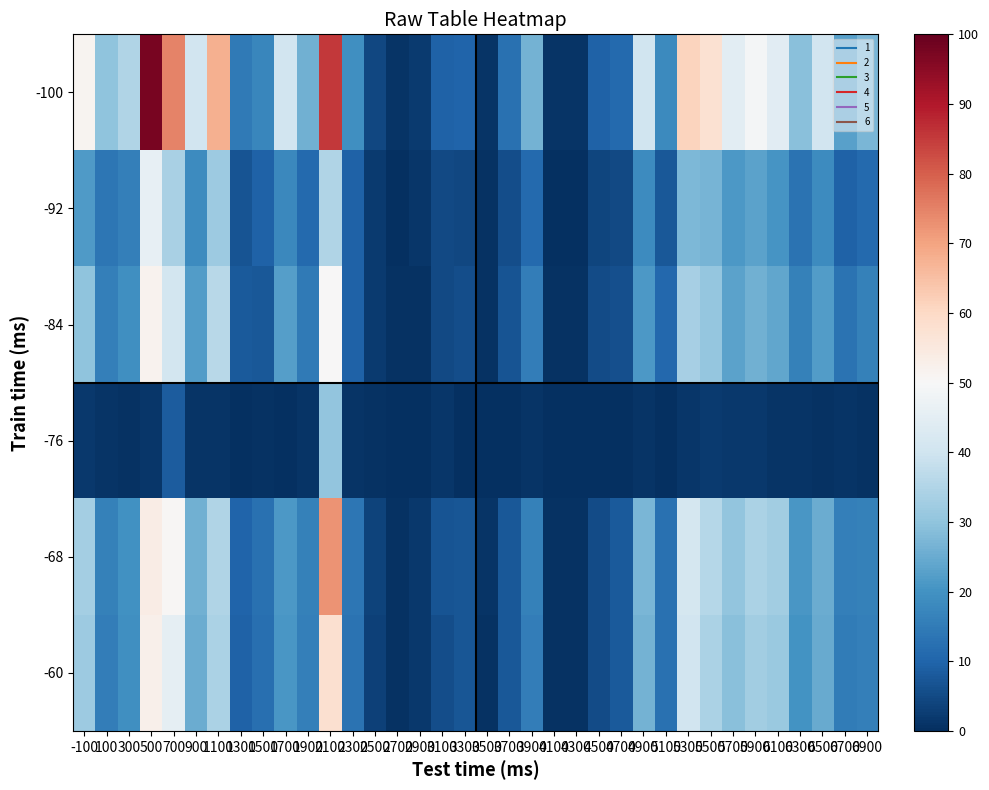

At how many categories does at least one series exceed 15?

24